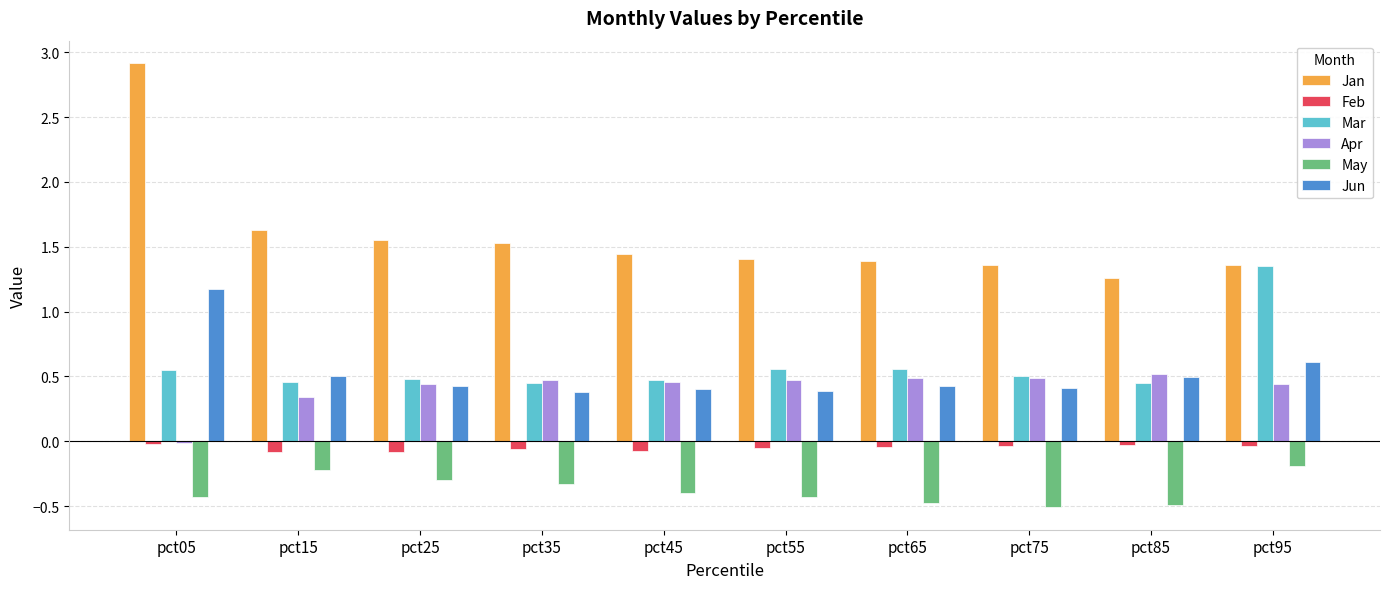

Which category has the highest value in the Mar series?

pct95